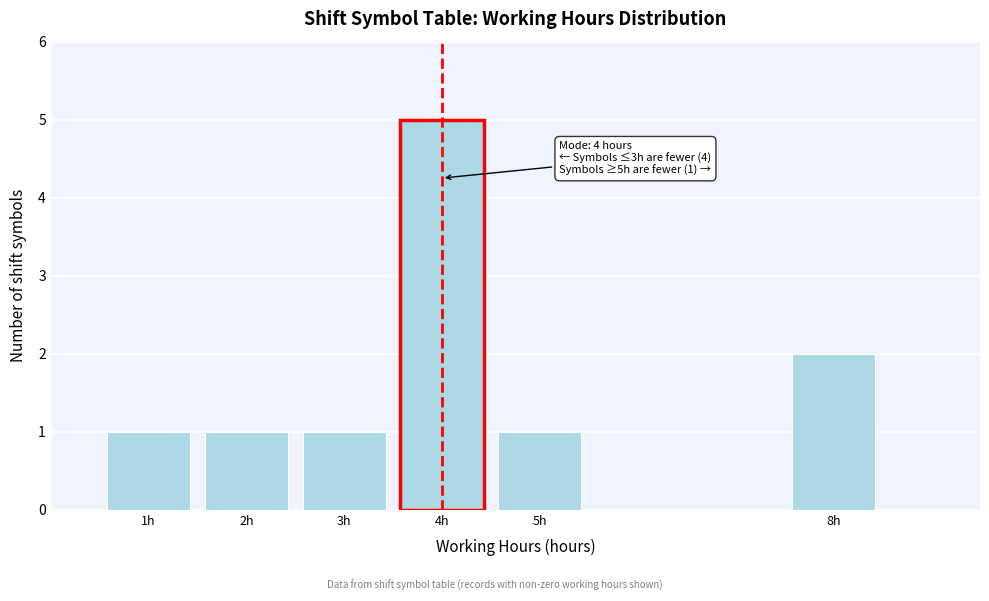

Reading left to right, what are all the values shown in this chart?

1	1	1	5	1	2